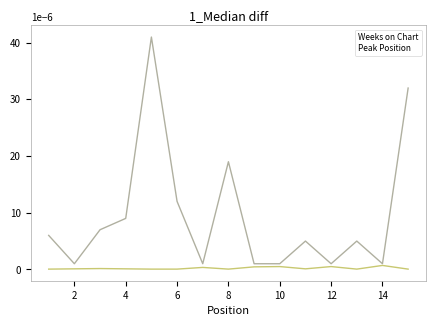

List the series in order of their overall mean, lowest first.

Peak Position, Weeks on Chart